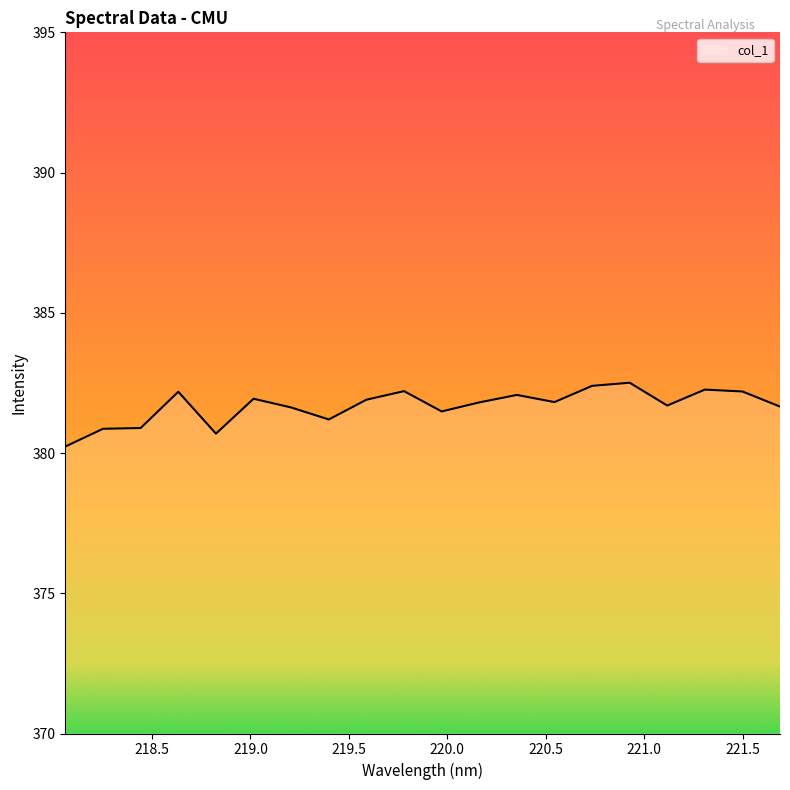

Count the number of data series in this chart.

1